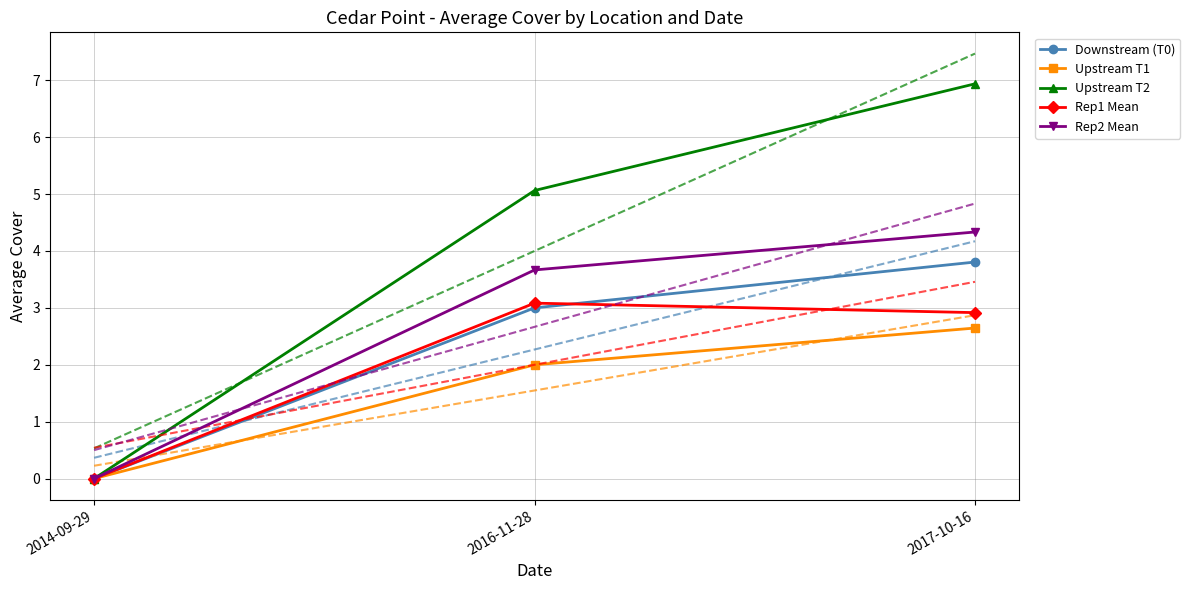

What position from the left is 2016-11-28?

2